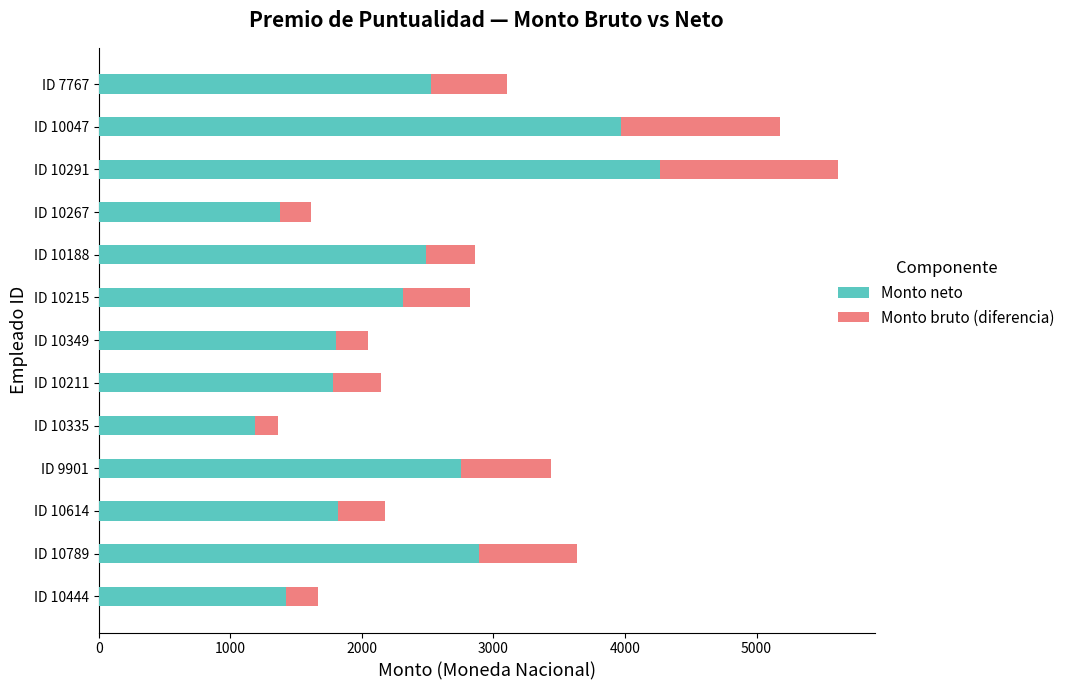

What is the sum of the Monto neto values at ID 10614 and ID 10215?

4136.0